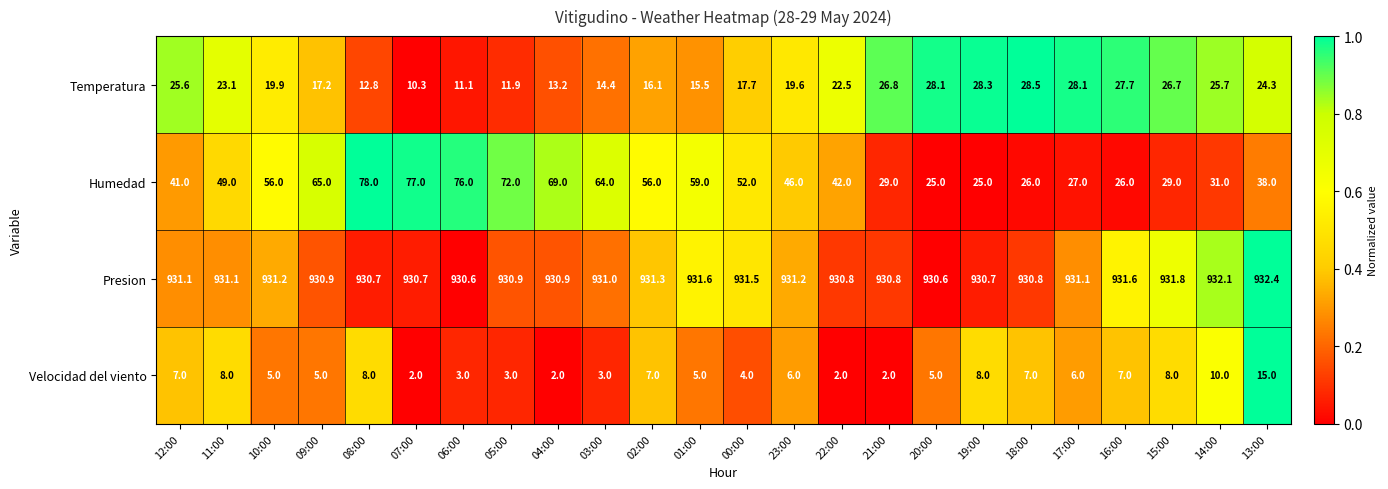

How many values in the Presion series are below 931?

11